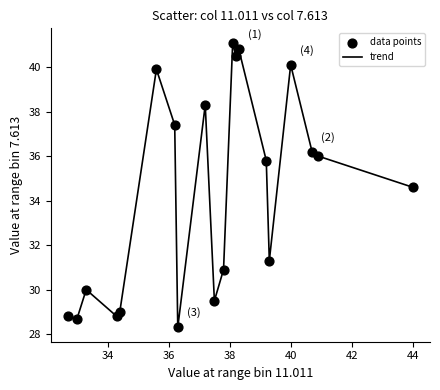

What is the difference between the maximum and minimum values?

12.8